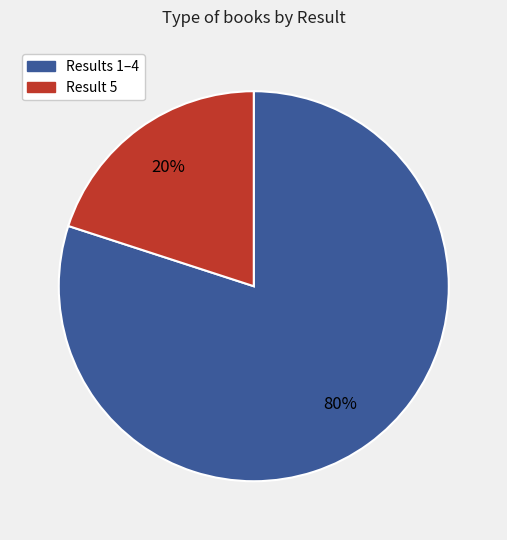

How many segments does this pie chart have?

2